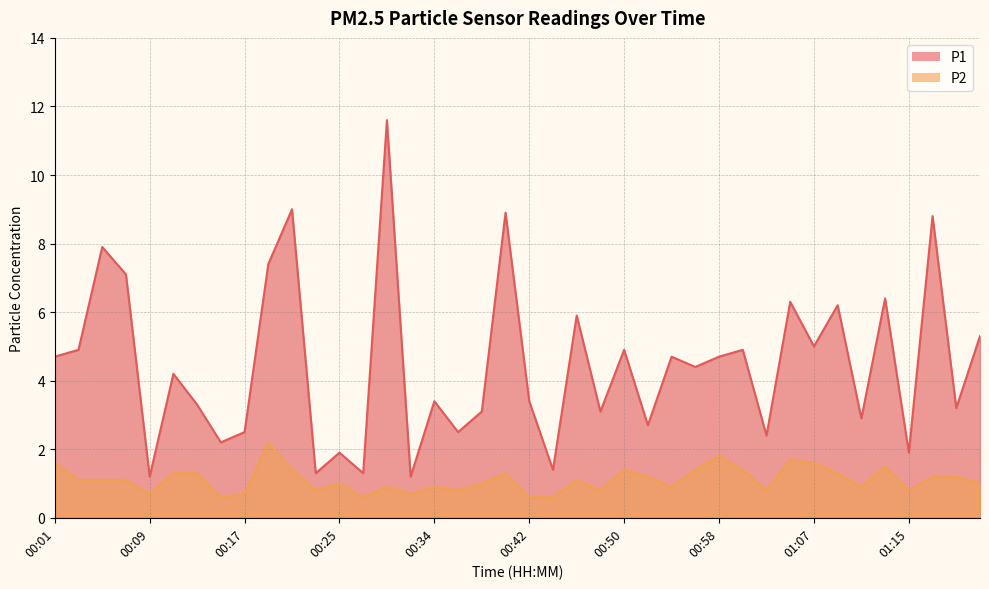

Which series has the largest total across all categories?

P1